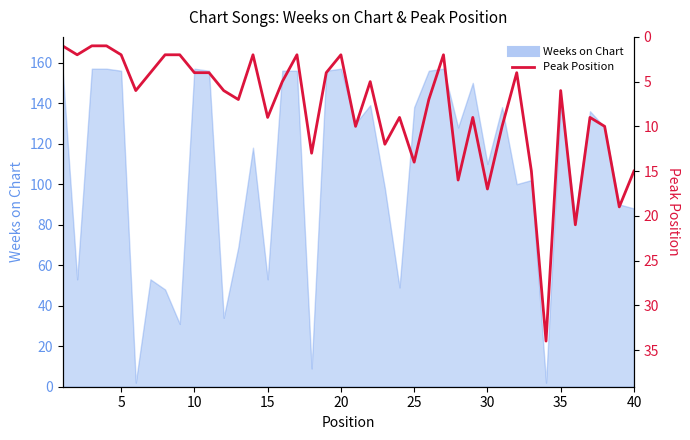

How many lines are shown in the chart?

1